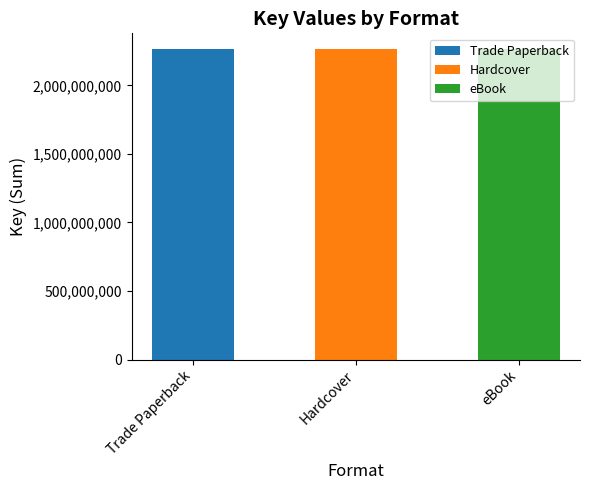

What is the sum of all values?

6797323017